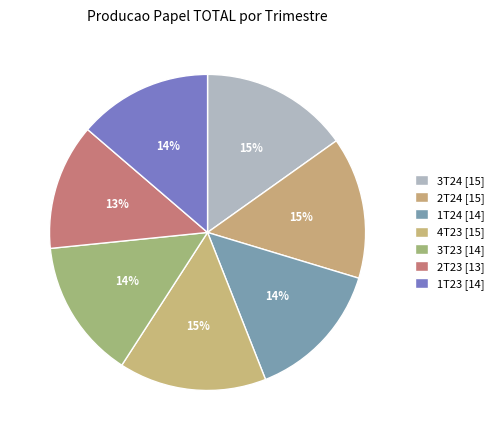

Is it true that 1T24 is 14% of the pie?

True